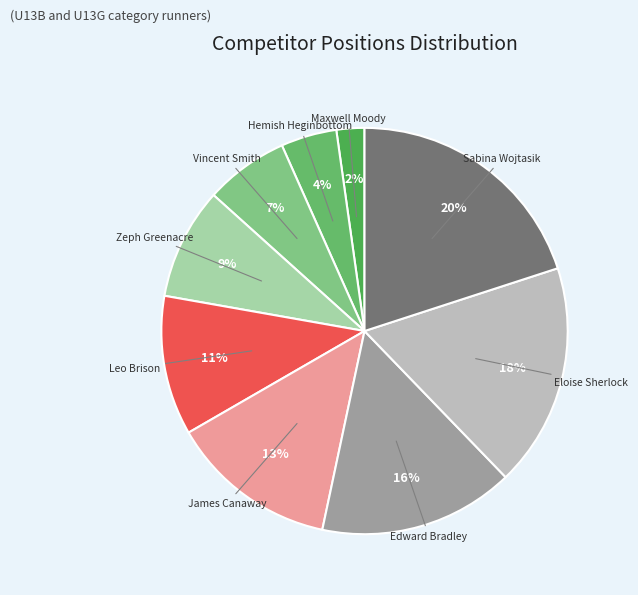

Combined, do Leo Brison and Eloise Sherlock account for over 50%?

No